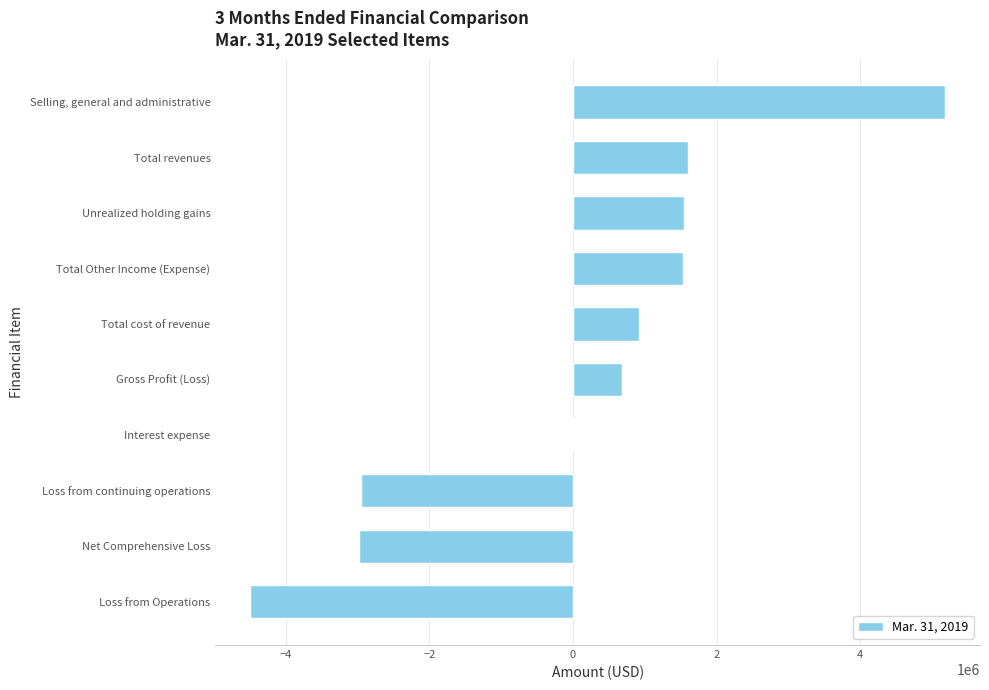

What is the average value?

102287